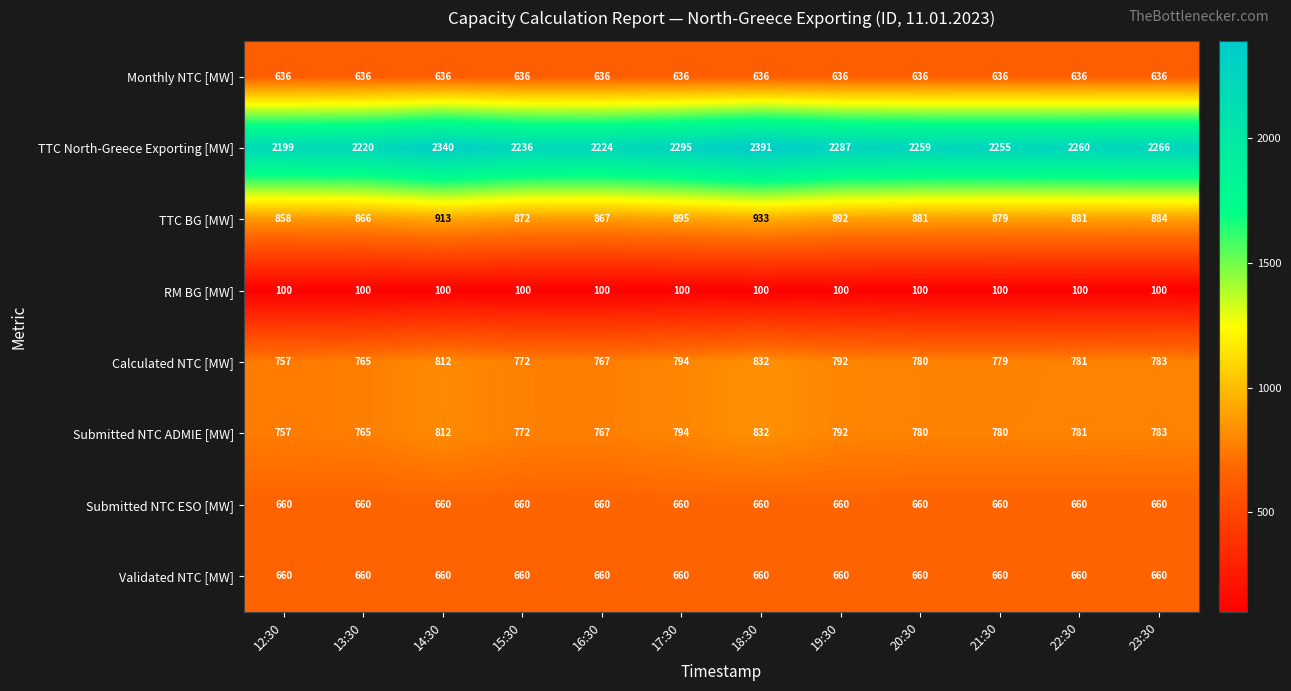

What is the sum of the Submitted NTC ESO [MW] values at 19:30 and 23:30?

1320